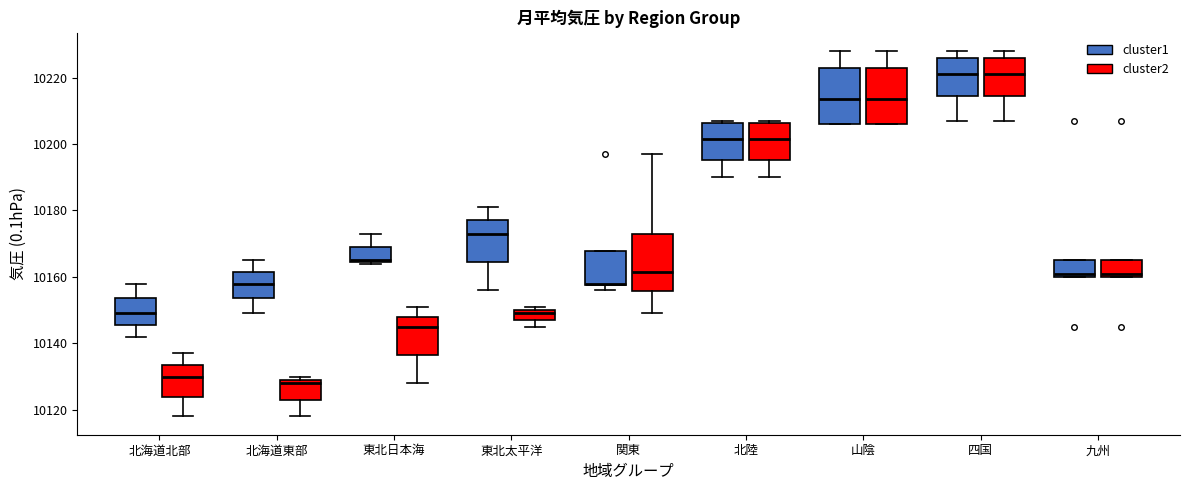

Reading left to right, read every box against the y-axis: the position of its median line, the range the box covers, and the ends of its whiskers. The values are not printed on the chart, so give them approximately, as read against the axis.

北海道北部 (cluster1): median 10150, box 10146 to 10154, whiskers 10142 to 10158
北海道北部 (cluster2): median 10130, box 10124 to 10134, whiskers 10118 to 10138
北海道東部 (cluster1): median 10158, box 10154 to 10162, whiskers 10150 to 10166
北海道東部 (cluster2): median 10128, box 10124 to 10130, whiskers 10118 to 10130 (just above the box's upper edge)
東北日本海 (cluster1): median 10166, box 10164 to 10170, whiskers 10164 to 10174
東北日本海 (cluster2): median 10146, box 10136 to 10148, whiskers 10128 to 10152
東北太平洋 (cluster1): median 10174, box 10164 to 10178, whiskers 10156 to 10182
東北太平洋 (cluster2): median 10150 (just below the box's upper edge), box 10148 to 10150, whiskers 10146 to 10152
関東 (cluster1): median 10158, box 10158 to 10168, whiskers 10156 to 10168
関東 (cluster2): median 10162, box 10156 to 10174, whiskers 10150 to 10198
北陸 (cluster1): median 10202, box 10196 to 10206, whiskers 10190 to 10208
北陸 (cluster2): median 10202, box 10196 to 10206, whiskers 10190 to 10208
山陰 (cluster1): median 10214, box 10206 to 10222, whiskers 10206 to 10228
山陰 (cluster2): median 10214, box 10206 to 10222, whiskers 10206 to 10228
四国 (cluster1): median 10222, box 10214 to 10226, whiskers 10208 to 10228
四国 (cluster2): median 10222, box 10214 to 10226, whiskers 10208 to 10228
九州 (cluster1): median 10162, box 10160 to 10166, whiskers 10160 to 10166
九州 (cluster2): median 10162, box 10160 to 10166, whiskers 10160 to 10166